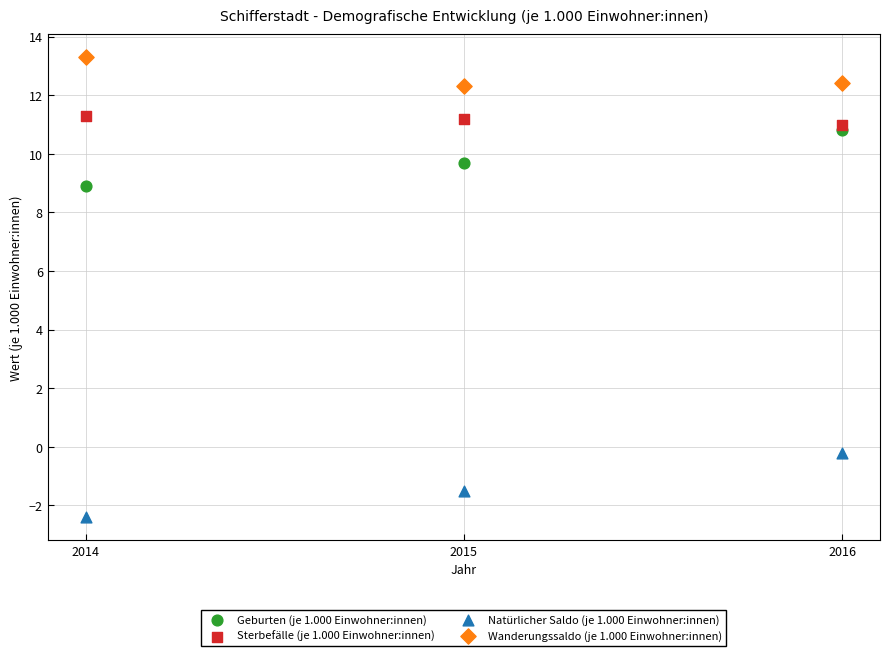

Across all series, what Y value is closest to 5?

8.9